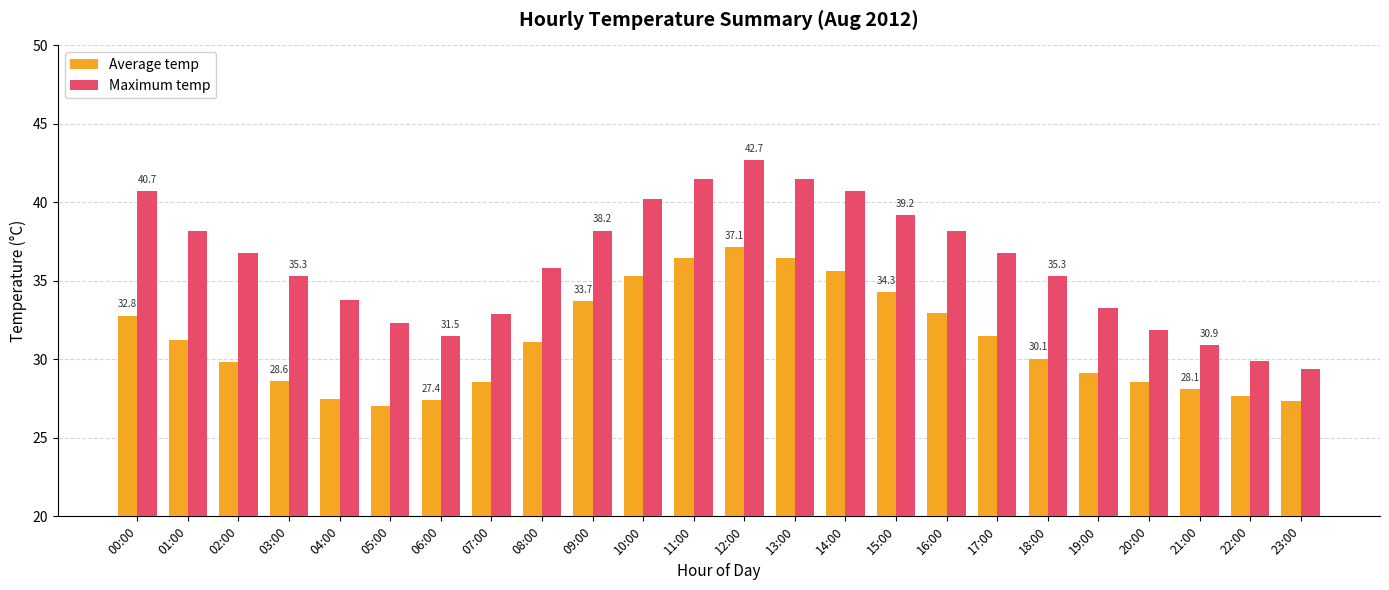

What is the value of the Maximum temp bar at the 21st from the left?

31.9